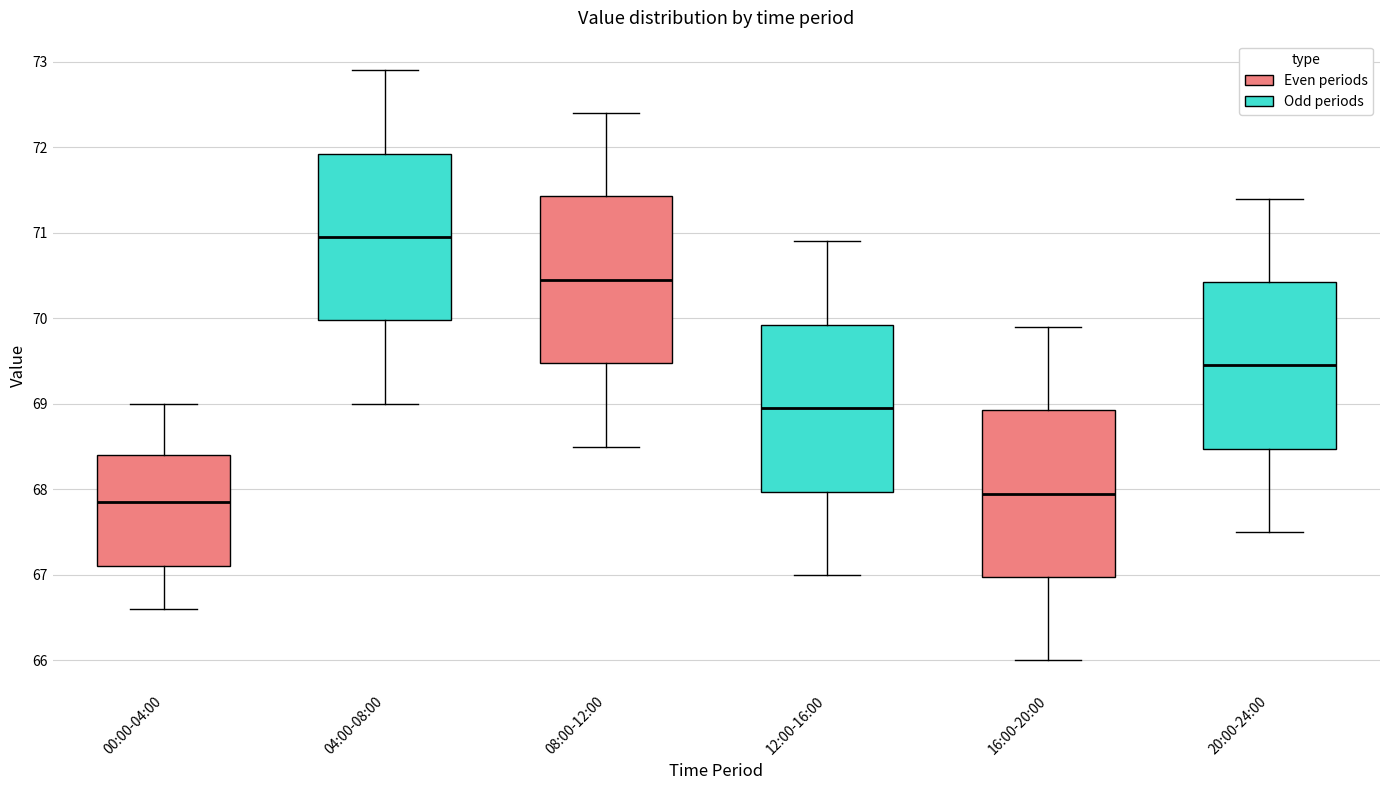

Reading left to right, transcribe this box plot: for each box, give where its median line is, the range the box spans, and where its two whiskers end, as read against the y-axis. The values are not printed on the chart, so give them approximately, as read against the axis.

00:00-04:00: median 67.9, box 67.1 to 68.4, whiskers 66.6 to 69.0
04:00-08:00: median 71.0, box 70.0 to 71.9, whiskers 69.0 to 72.9
08:00-12:00: median 70.5, box 69.5 to 71.4, whiskers 68.5 to 72.4
12:00-16:00: median 69.0, box 68.0 to 69.9, whiskers 67.0 to 70.9
16:00-20:00: median 68.0, box 67.0 to 68.9, whiskers 66.0 to 69.9
20:00-24:00: median 69.5, box 68.5 to 70.4, whiskers 67.5 to 71.4